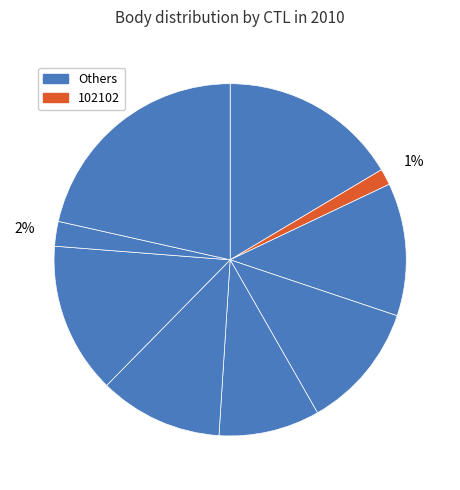

How many slices are in this pie chart?

9